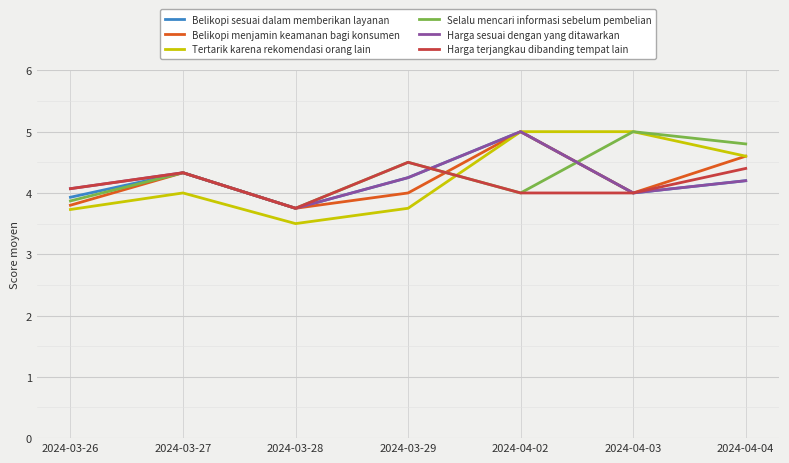

What position from the left is 2024-03-27?

2